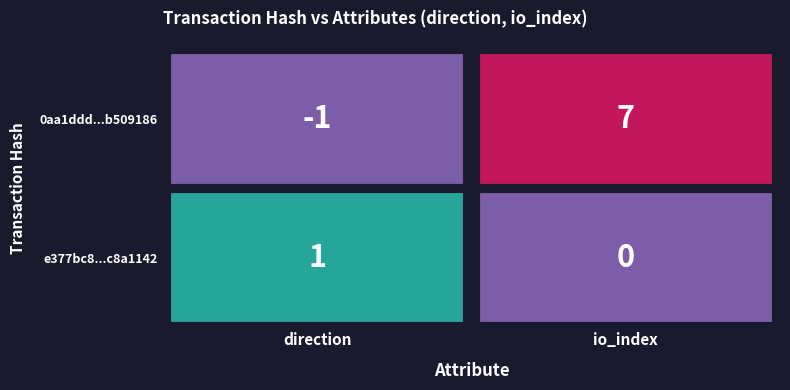

How many data points does each series have?

2